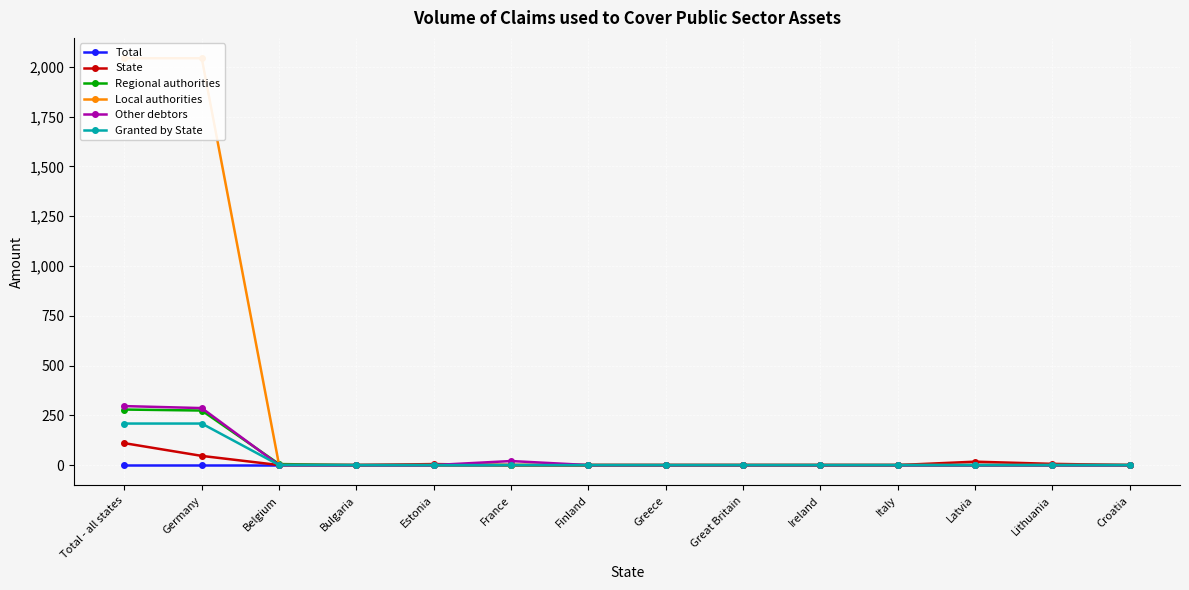

How many categories are shown in the chart?

14